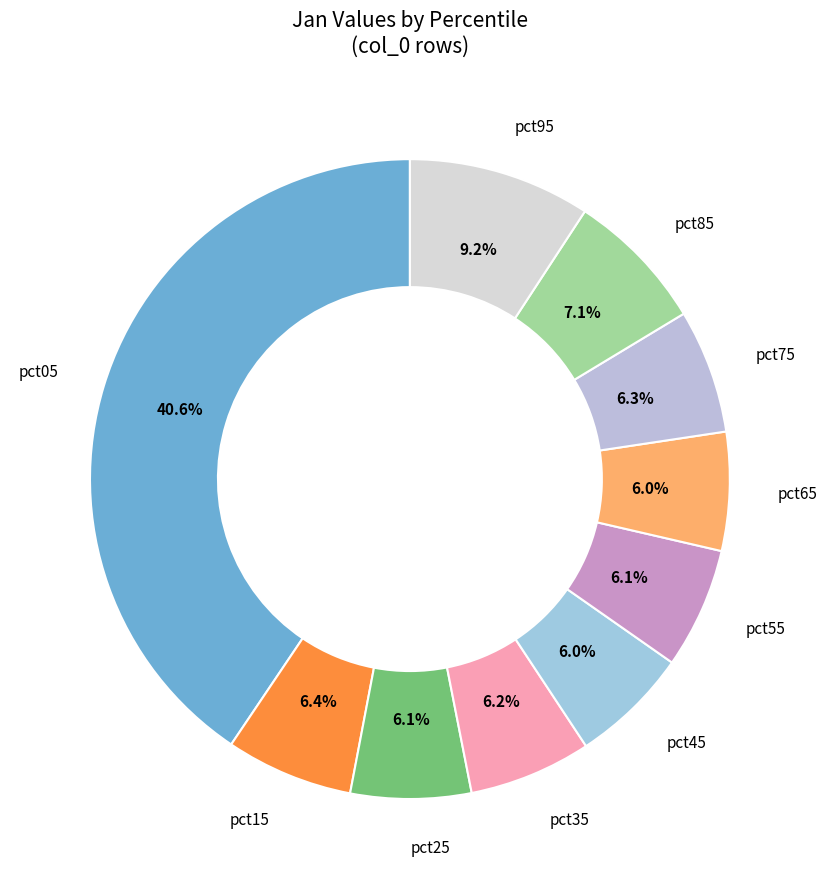

How many segments does this pie chart have?

10